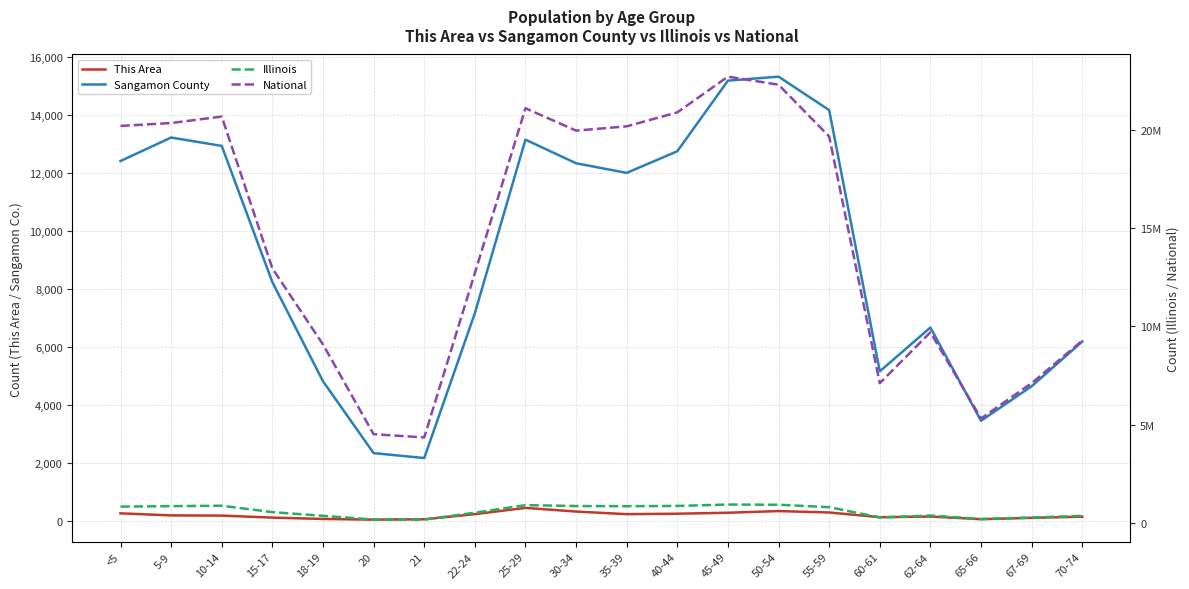

Which has a higher value, 35-39 or 60-61?

35-39